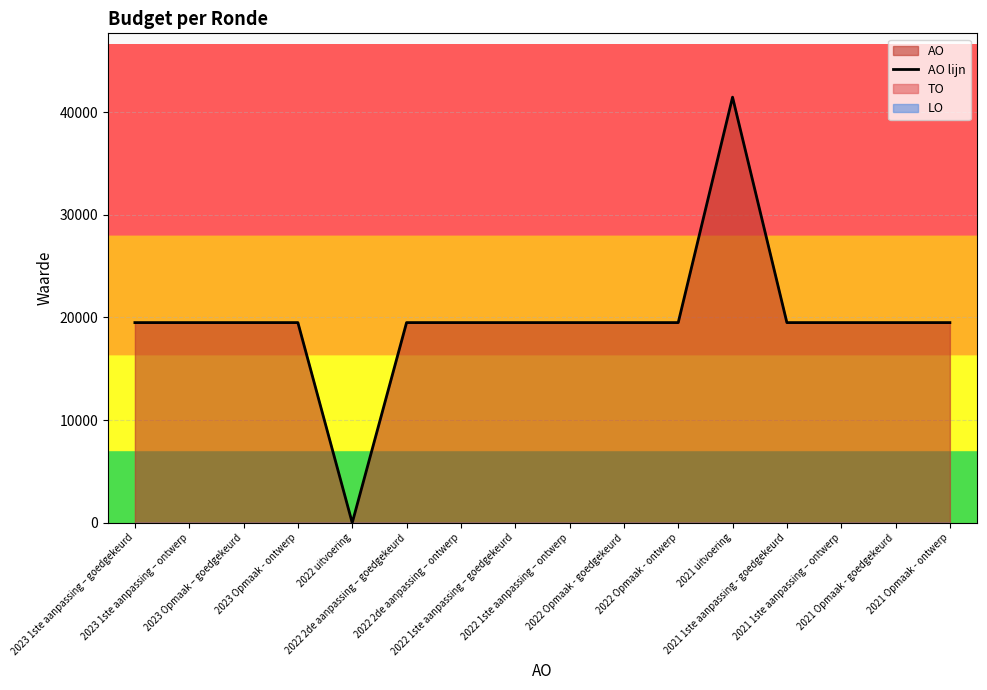

List the labels in order of value, smallest first.

2022 uitvoering, 2023 1ste aanpassing – goedgekeurd, 2023 1ste aanpassing – ontwerp, 2023 Opmaak – goedgekeurd, 2023 Opmaak - ontwerp, 2022 2de aanpassing – goedgekeurd, 2022 2de aanpassing – ontwerp, 2022 1ste aanpassing – goedgekeurd, 2022 1ste aanpassing – ontwerp, 2022 Opmaak - goedgekeurd, 2022 Opmaak - ontwerp, 2021 1ste aanpassing - goedgekeurd, 2021 1ste aanpassing – ontwerp, 2021 Opmaak - goedgekeurd, 2021 Opmaak - ontwerp, 2021 uitvoering